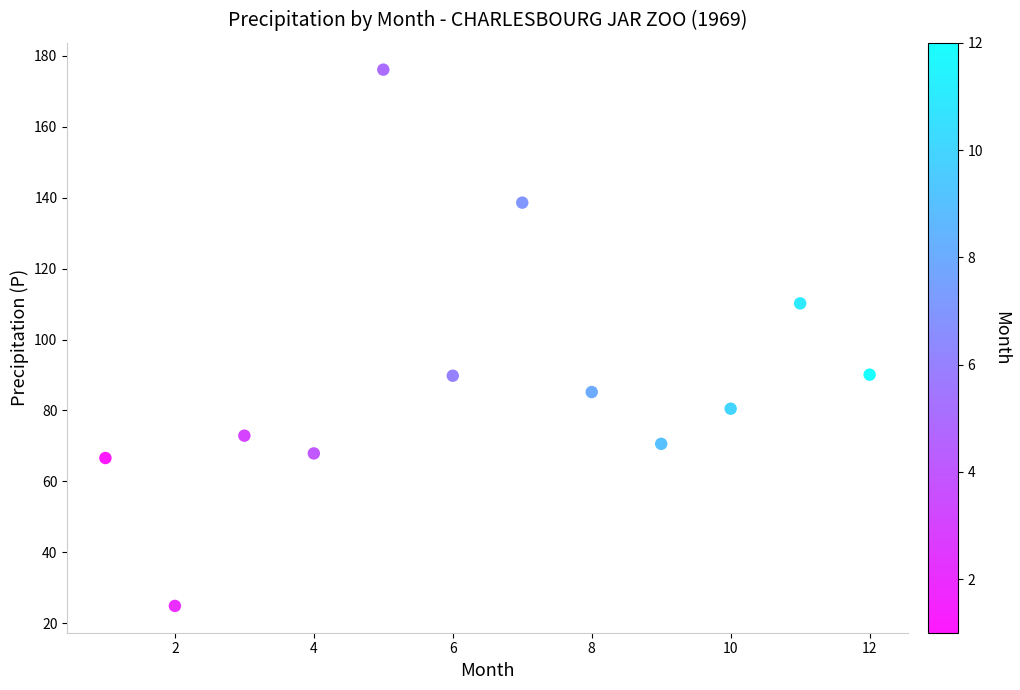

What is the average X value?

6.5